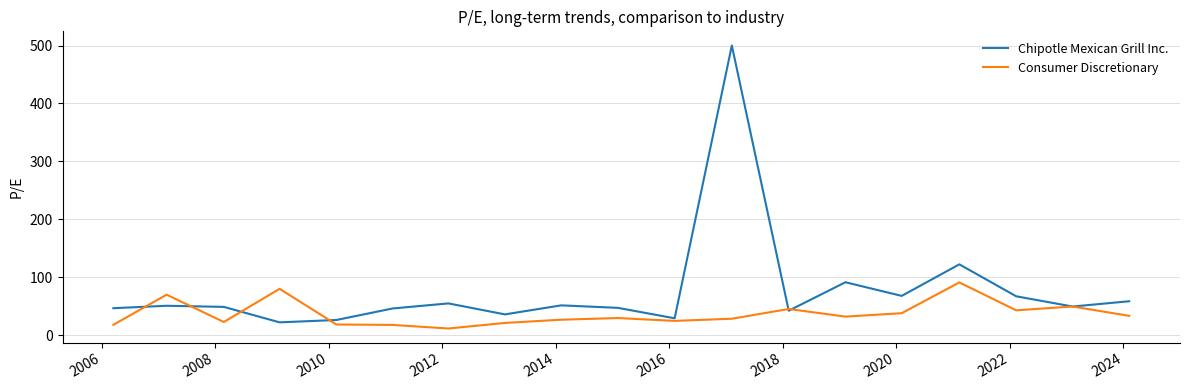

What is the smallest value displayed?

11.4